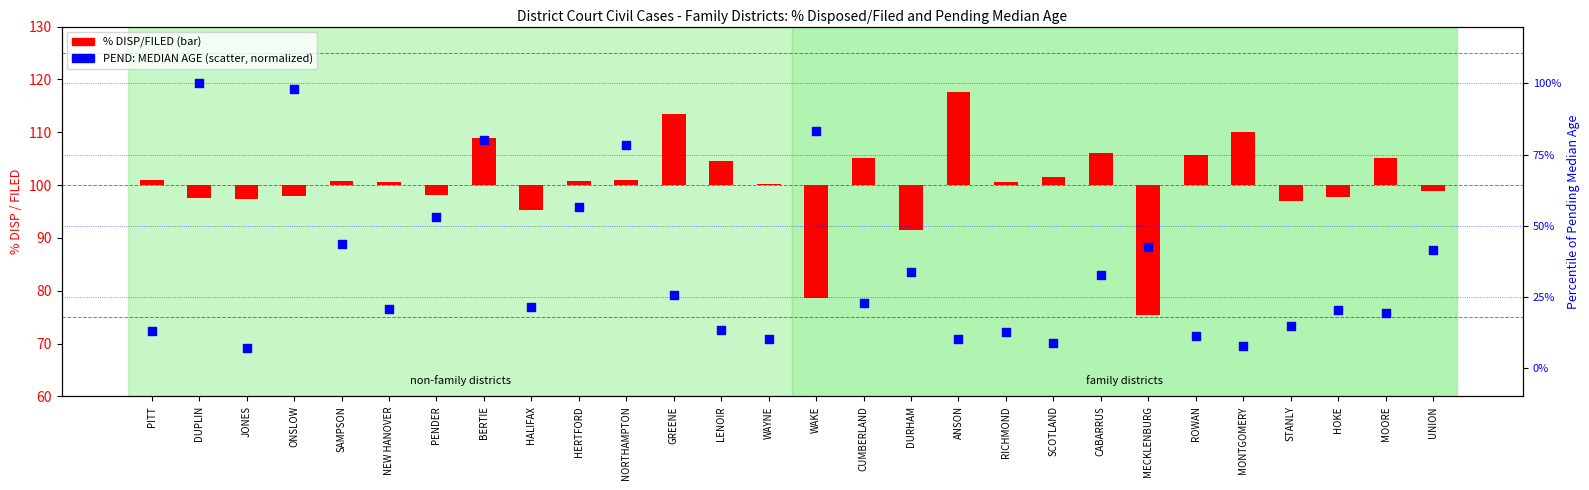

At which category is the sum across all series the highest?

ANSON